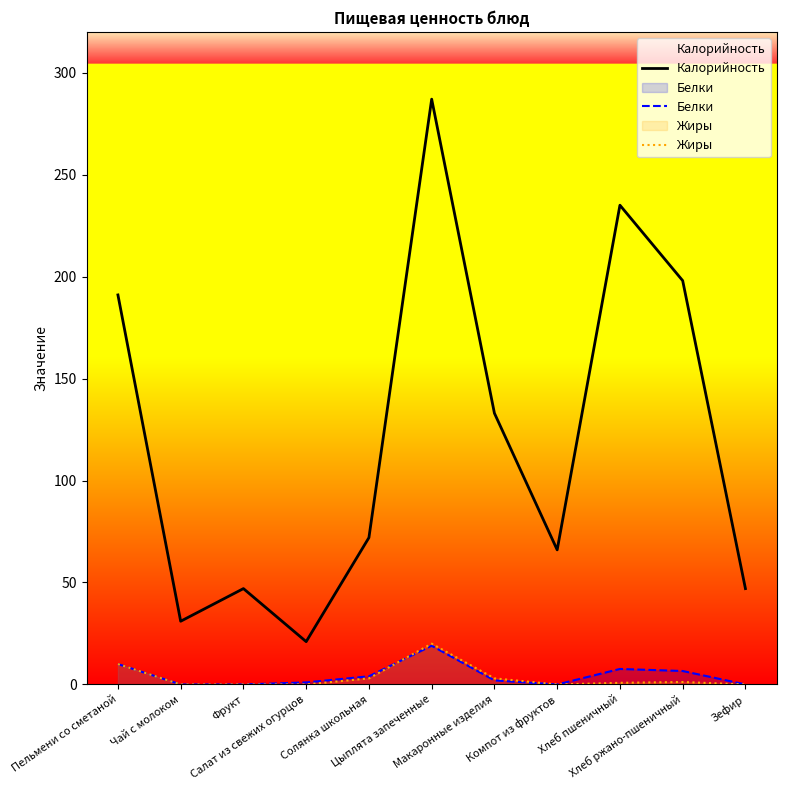

In Калорийность, how many points are lower than both neighbors (excluding endpoints)?

3